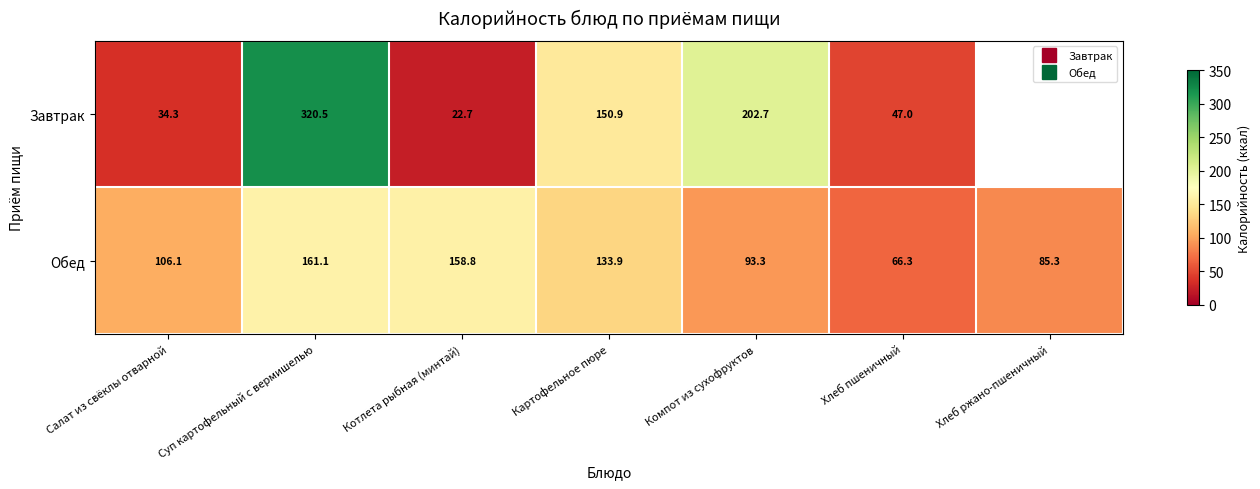

How many values in the Обед series are below 106?

3